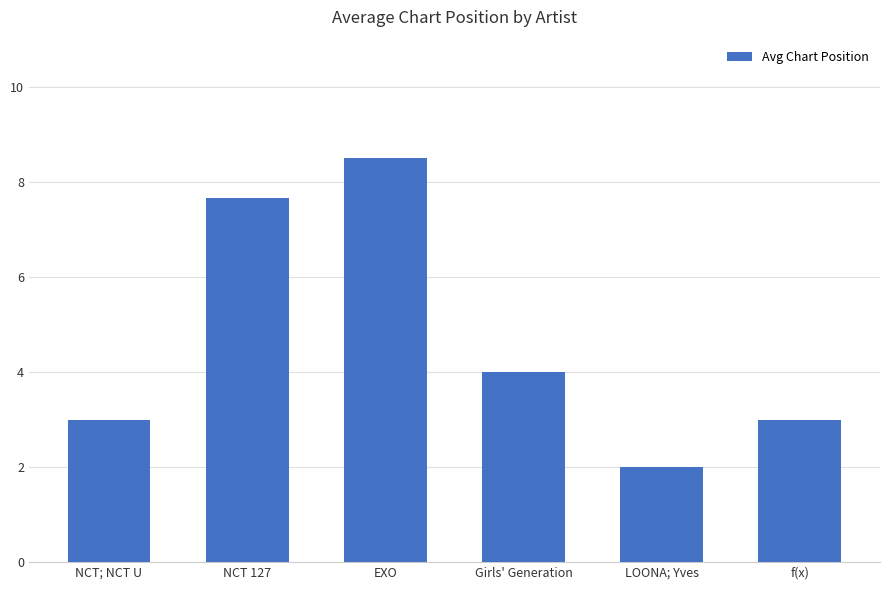

Which category has the lowest value across all series?

LOONA; Yves